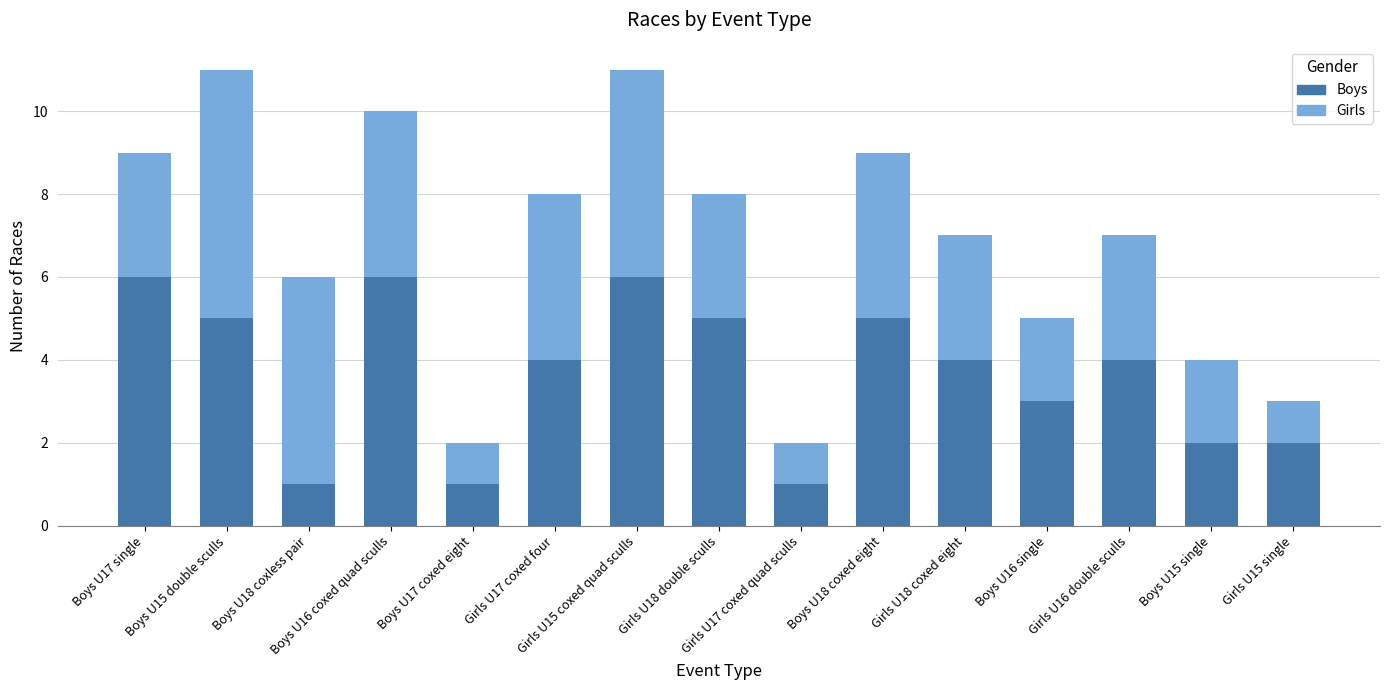

What are all the series names shown in the legend?

Boys, Girls